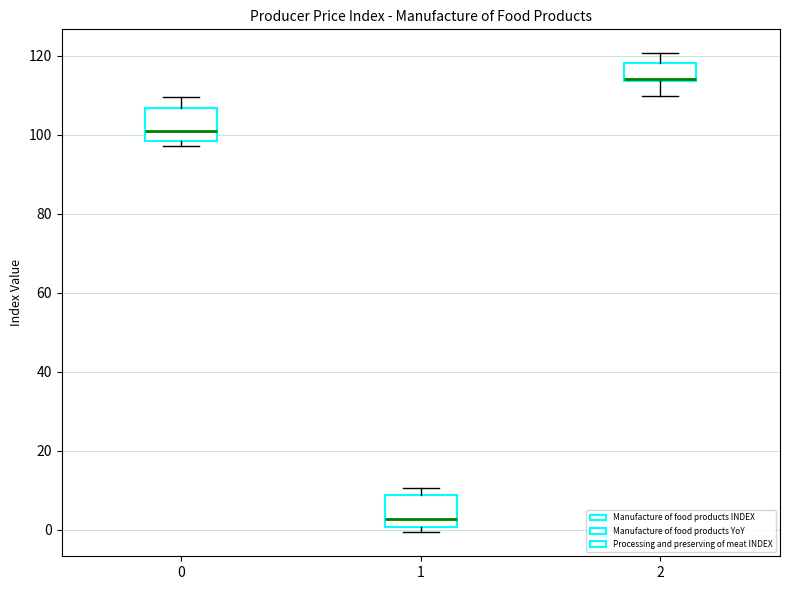

Reading left to right, read every box against the y-axis: the position of its median line, the range the box covers, and the ends of its whiskers. The values are not printed on the chart, so give them approximately, as read against the axis.

0: median 100, box 98 to 106, whiskers 98 (just below the box's lower edge) to 110
1: median 2, box 0 to 8, whiskers 0 (just below the box's lower edge) to 10
2: median 114, box 114 to 118, whiskers 110 to 120